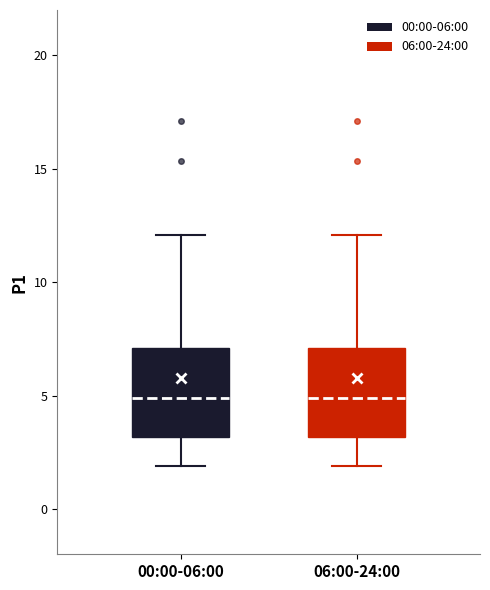

Reading left to right, read every box against the y-axis: the position of its median line, the range the box covers, and the ends of its whiskers. The values are not printed on the chart, so give them approximately, as read against the axis.

00:00-06:00: median 5, box 3 to 7, whiskers 2 to 12
06:00-24:00: median 5, box 3 to 7, whiskers 2 to 12